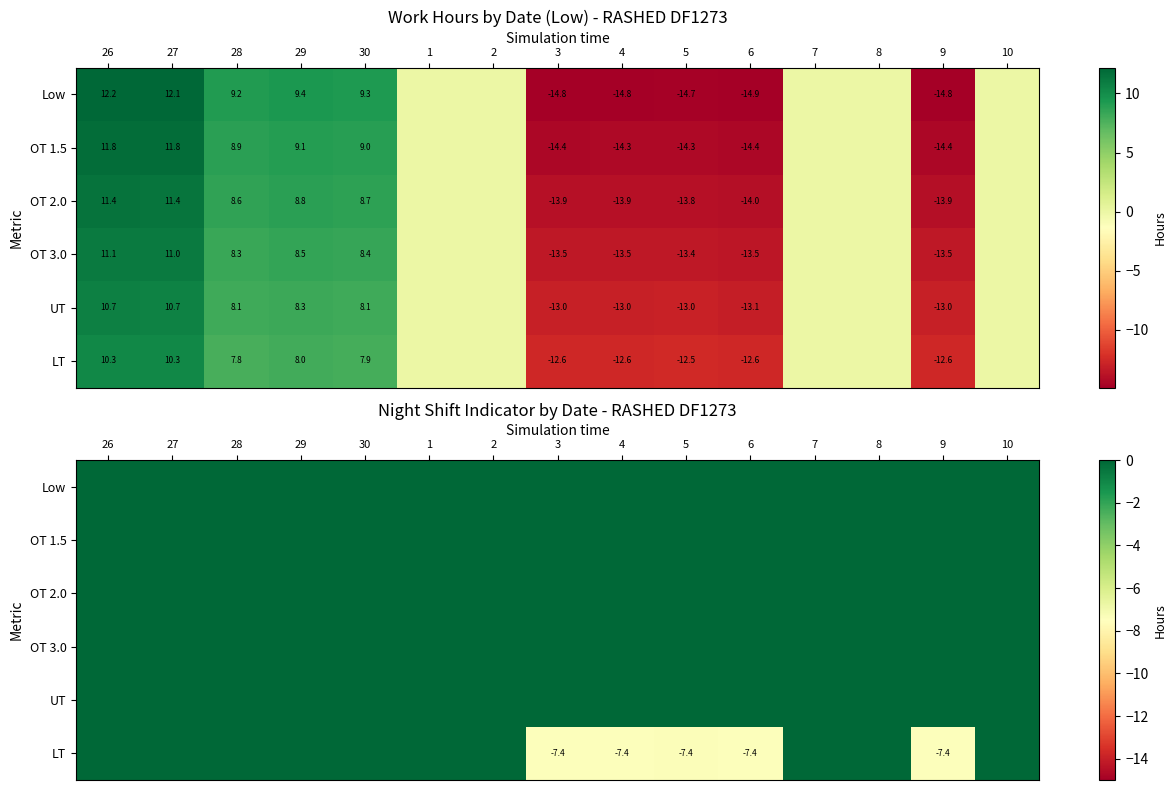

At 27, list the series in order from largest to smallest.

Low, OT 1.5, OT 2.0, OT 3.0, UT, LT